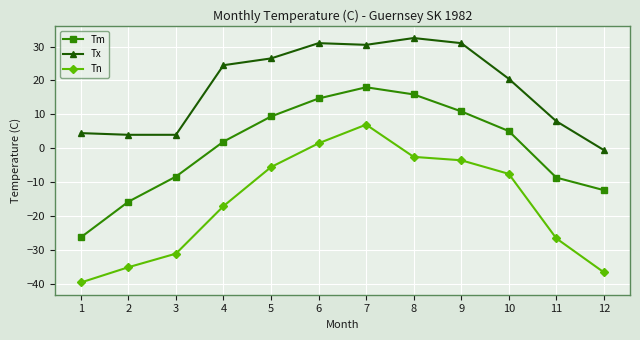

What is the minimum value for Tx?

-0.5